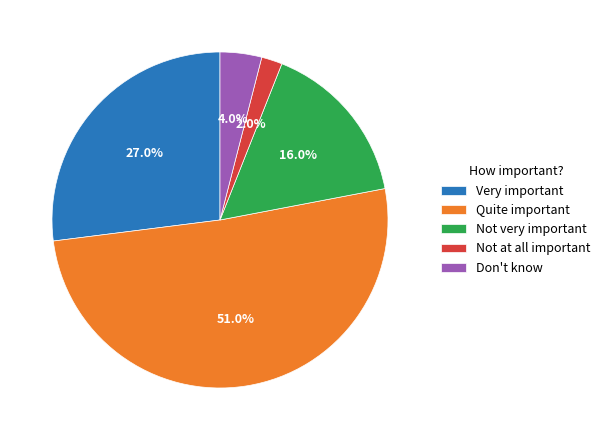

Count the number of slices in the pie.

5